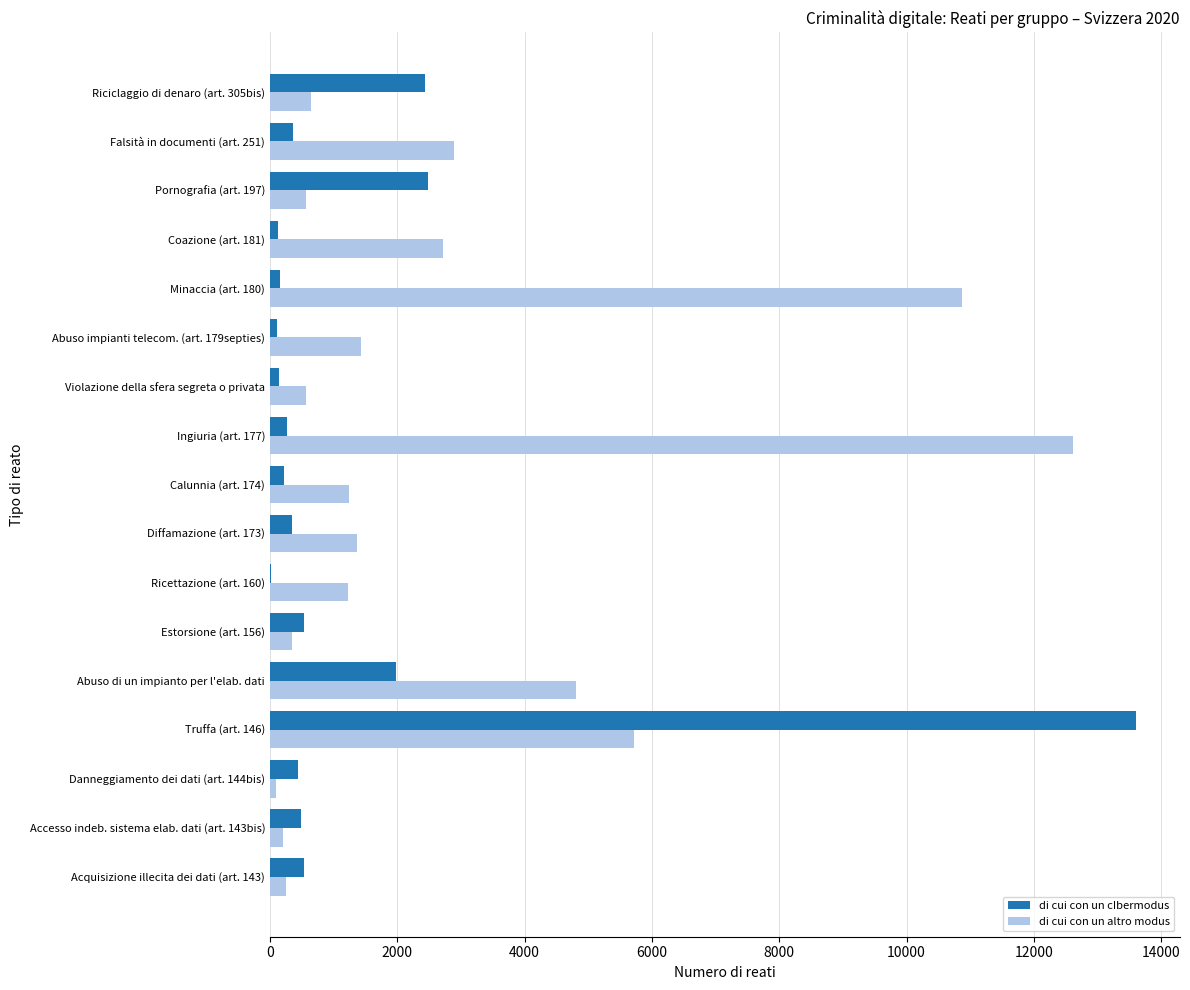

What is the sum of all di cui con un cIbermodus values?

24246